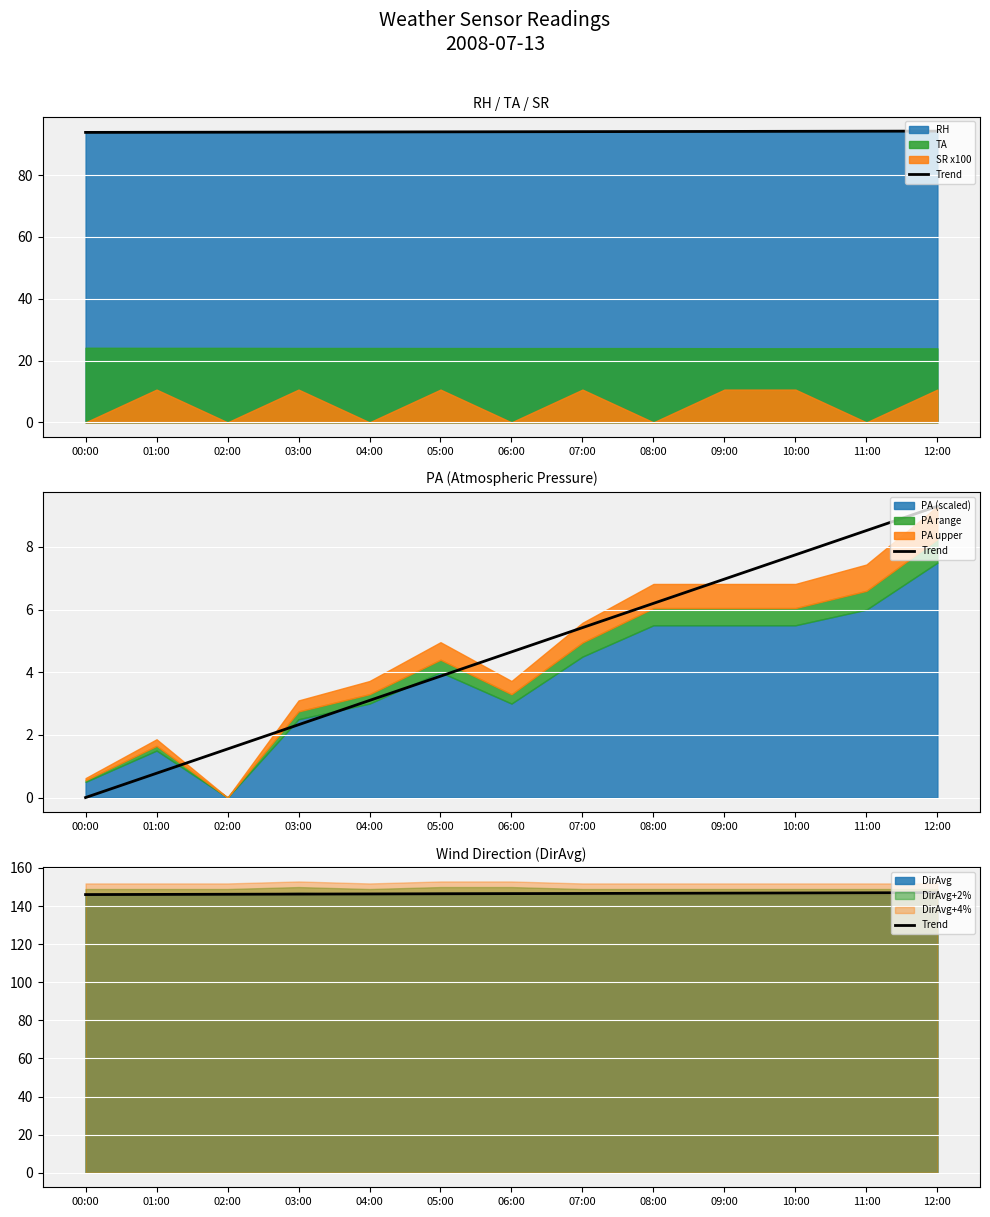

Is it true that the value at 04:00 is 237.5?

False